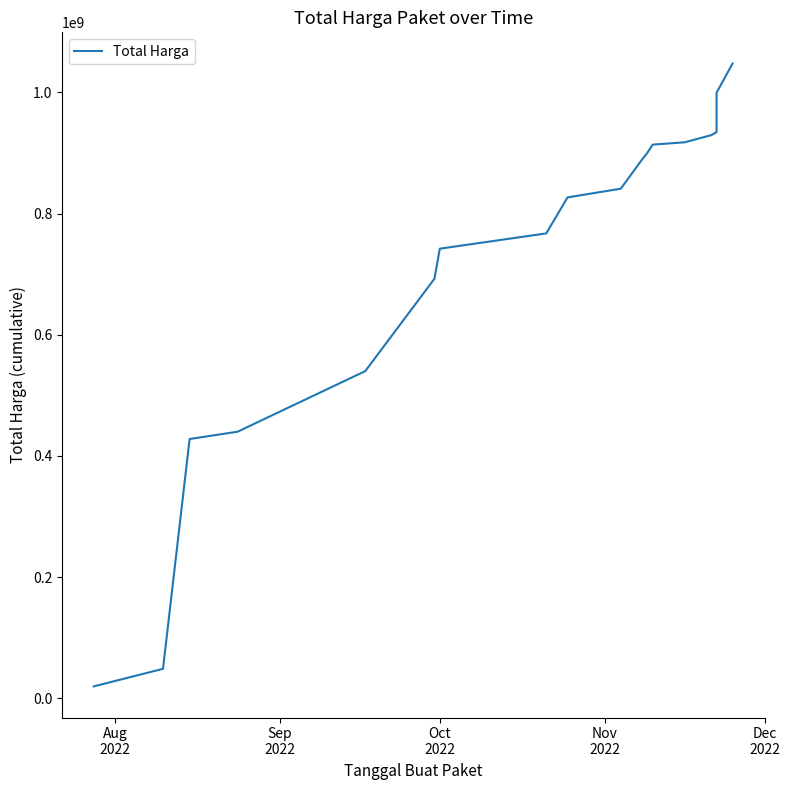

What is the difference between the second highest and minimum values?

979405000